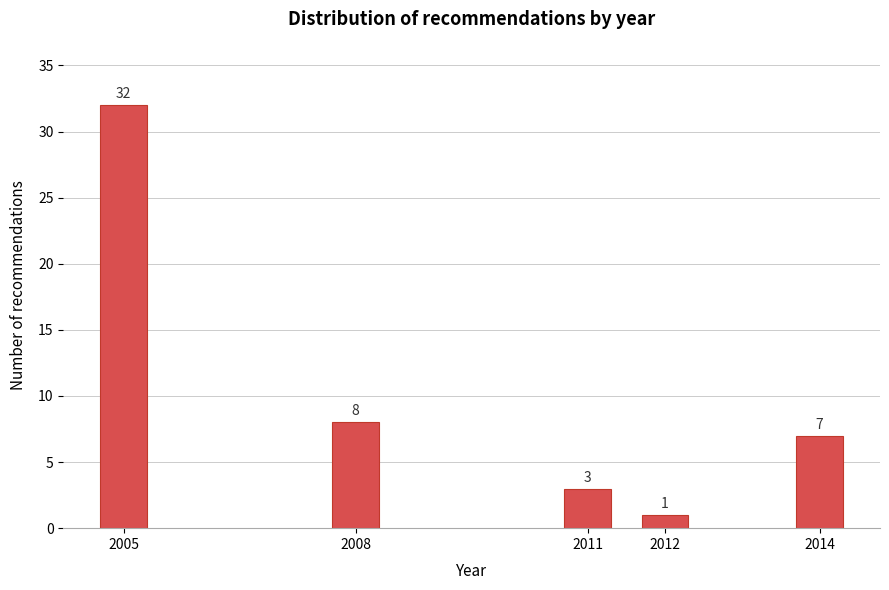

Reading right to left, what are all the values shown in this chart?

7	1	3	8	32